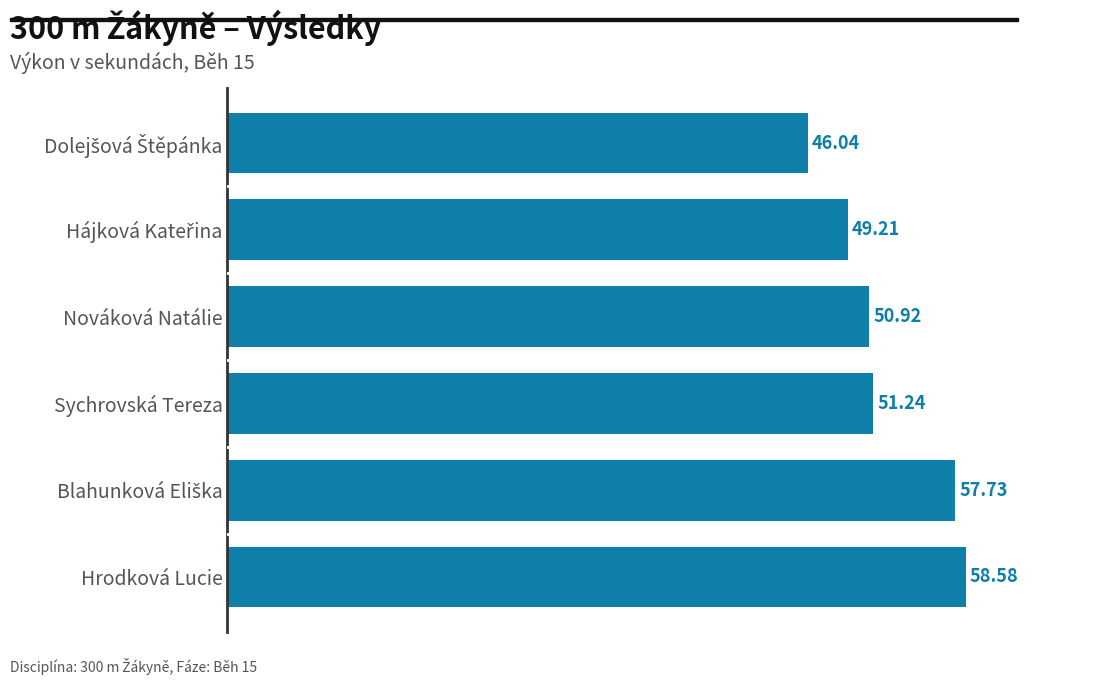

How many bars are there in total?

6